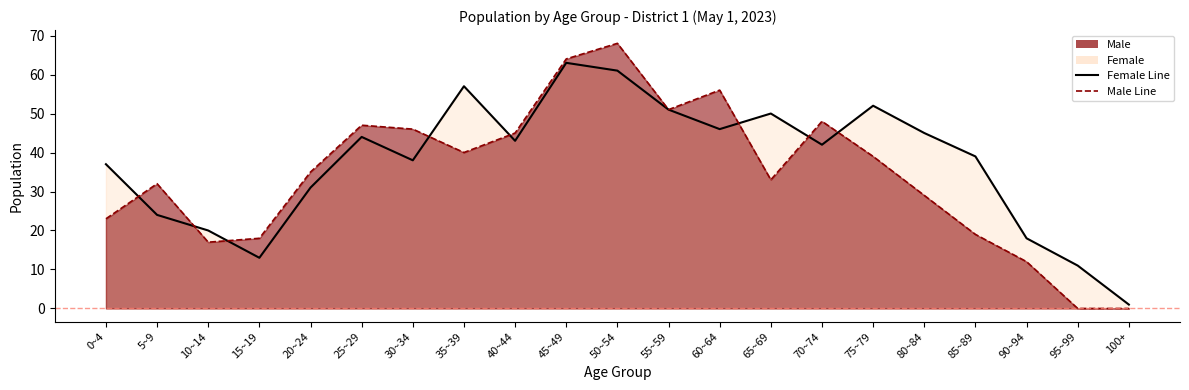

Which series has the widest spread of values?

Male Line